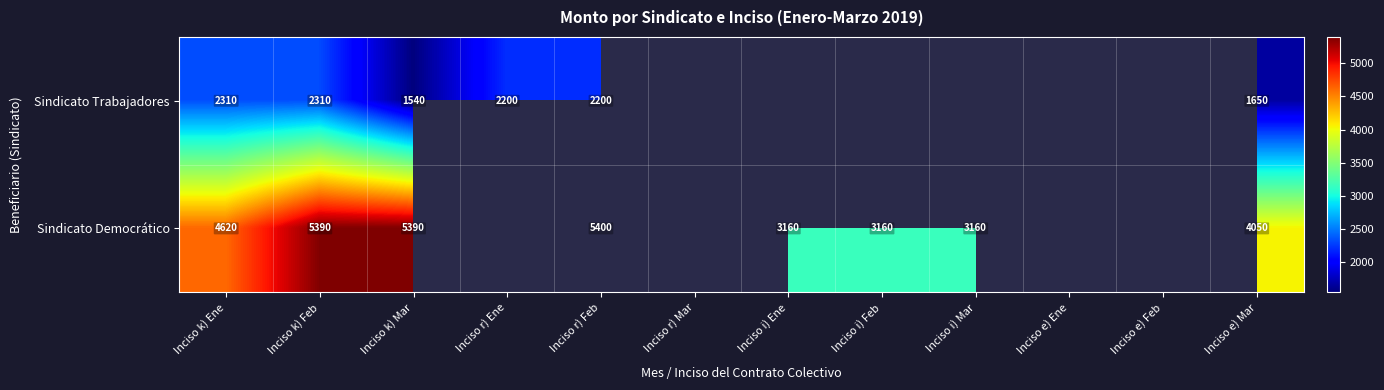

True or false: Sindicato Trabajadores has a value of 437 at Inciso k) Mar.

False